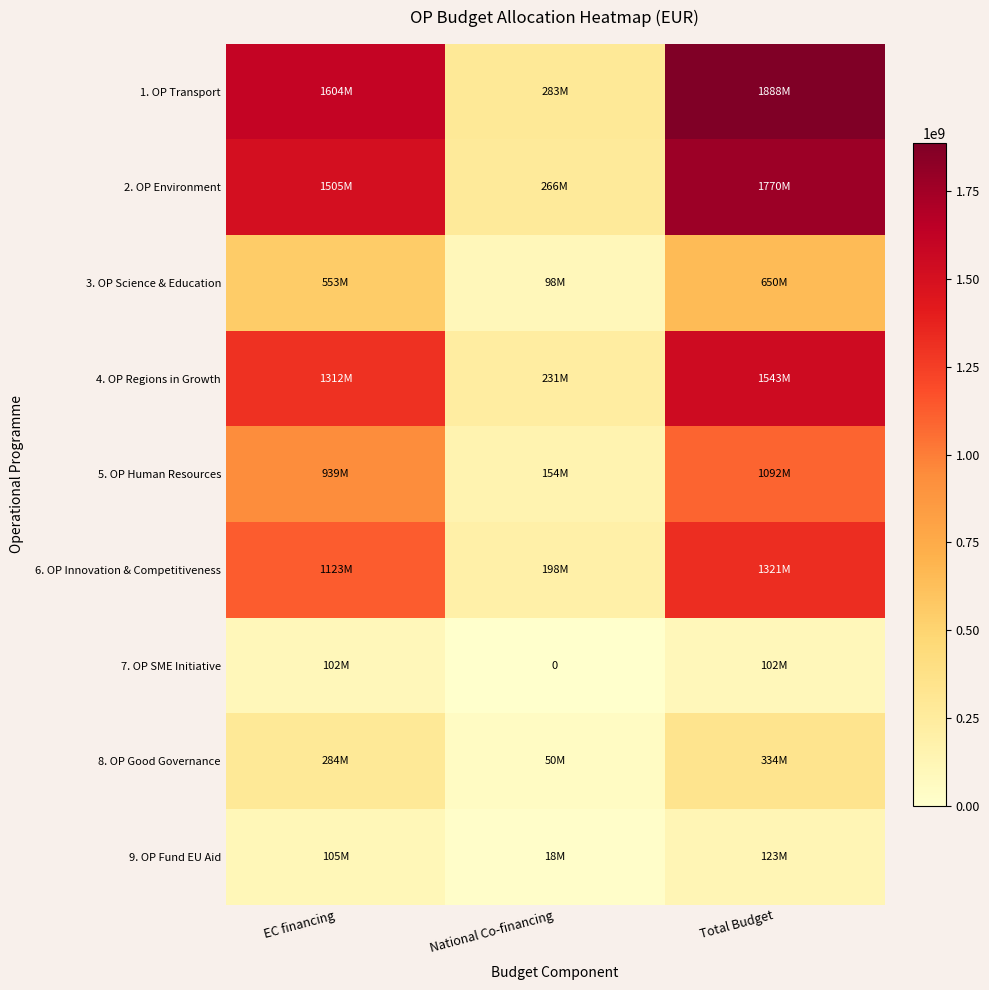

Which series has the largest range (max minus min)?

1. OP Transport